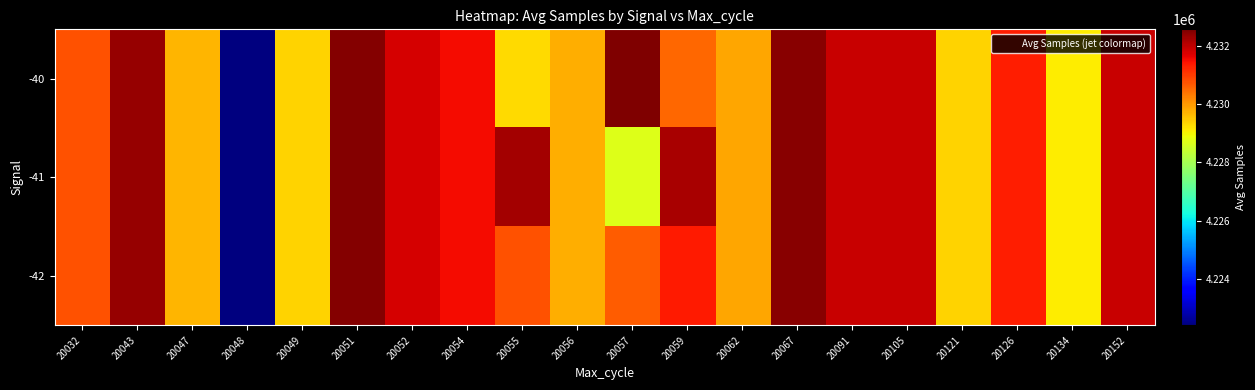

Rank the series by their average value, from lowest to highest.

-40, -42, -41